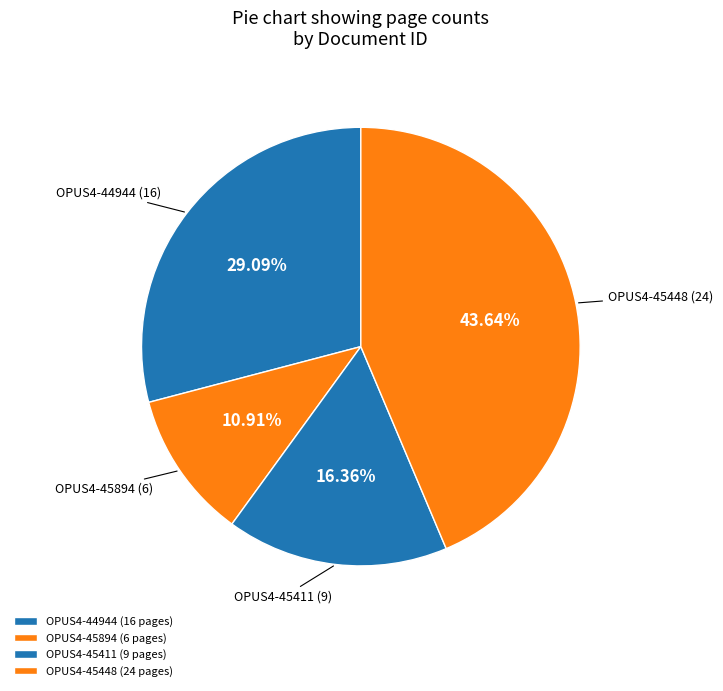

To the nearest percent, what percentage of the pie is OPUS4-45411?

16%